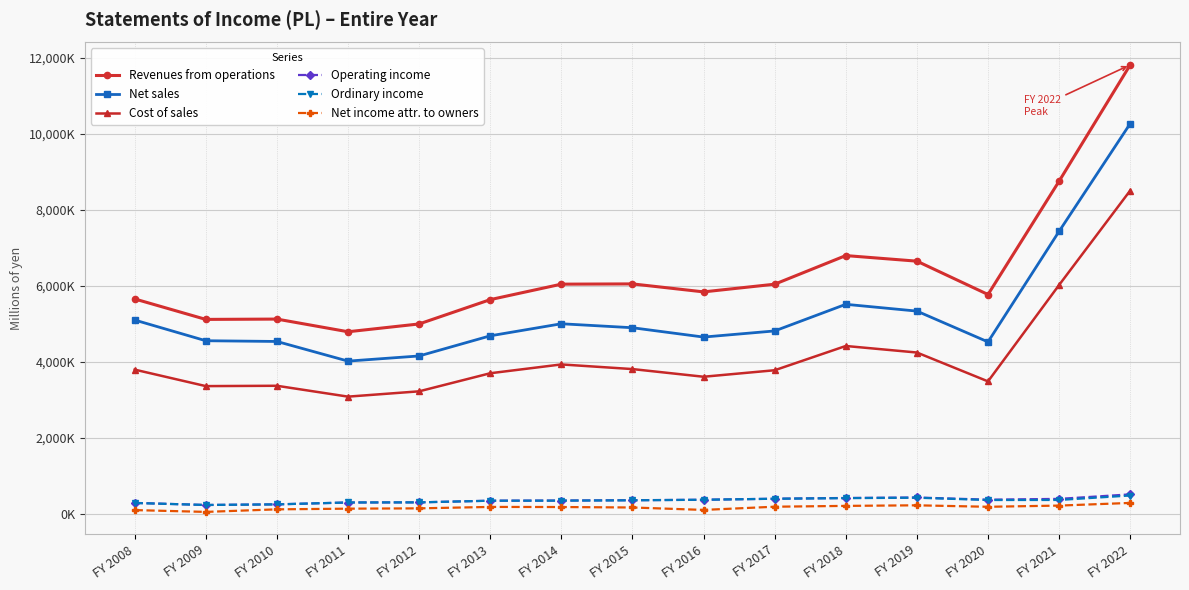

Which category has the highest value across all series?

FY 2022